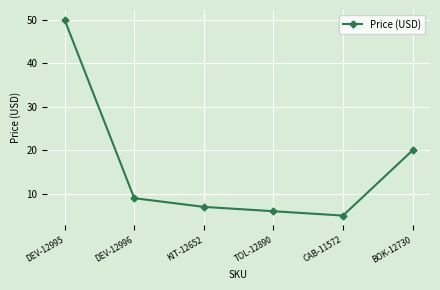

The chart shows a value of 50.0 at DEV-12995. True or false?

True